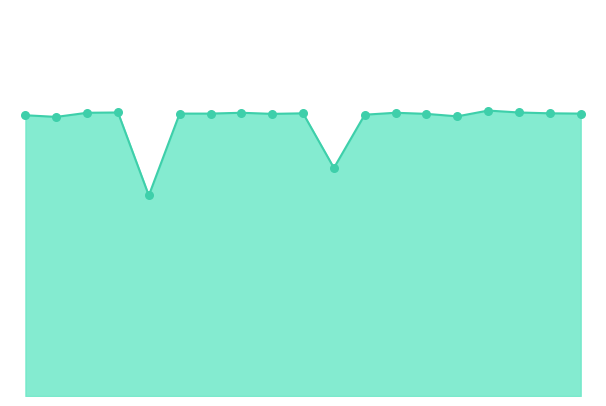

Does the chart have visible grid lines?

No